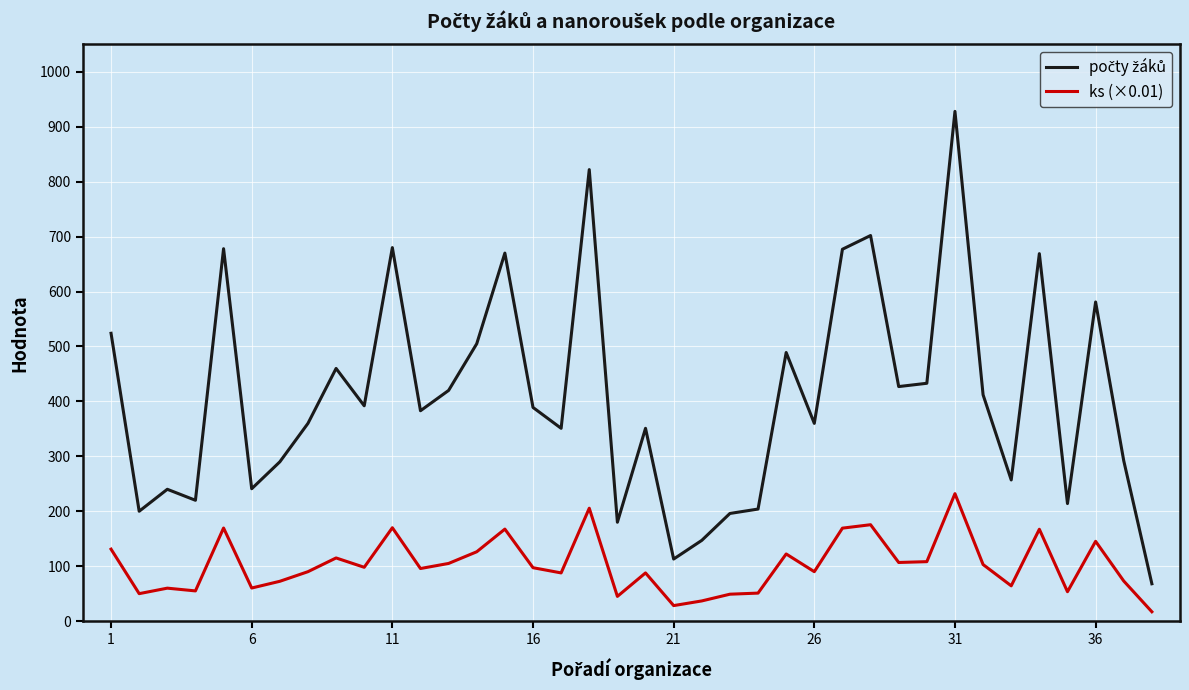

What is the difference between the maximum and minimum values in the ks (×0.01) series?

215.0